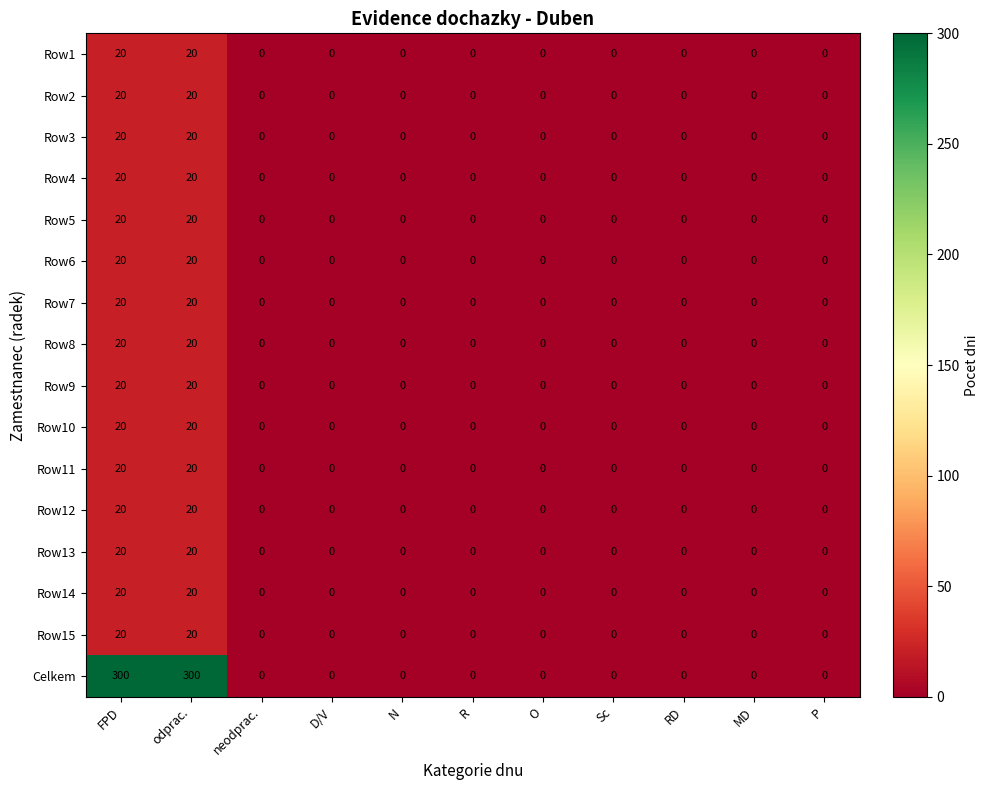

What is the sum of all Row5 values?

40